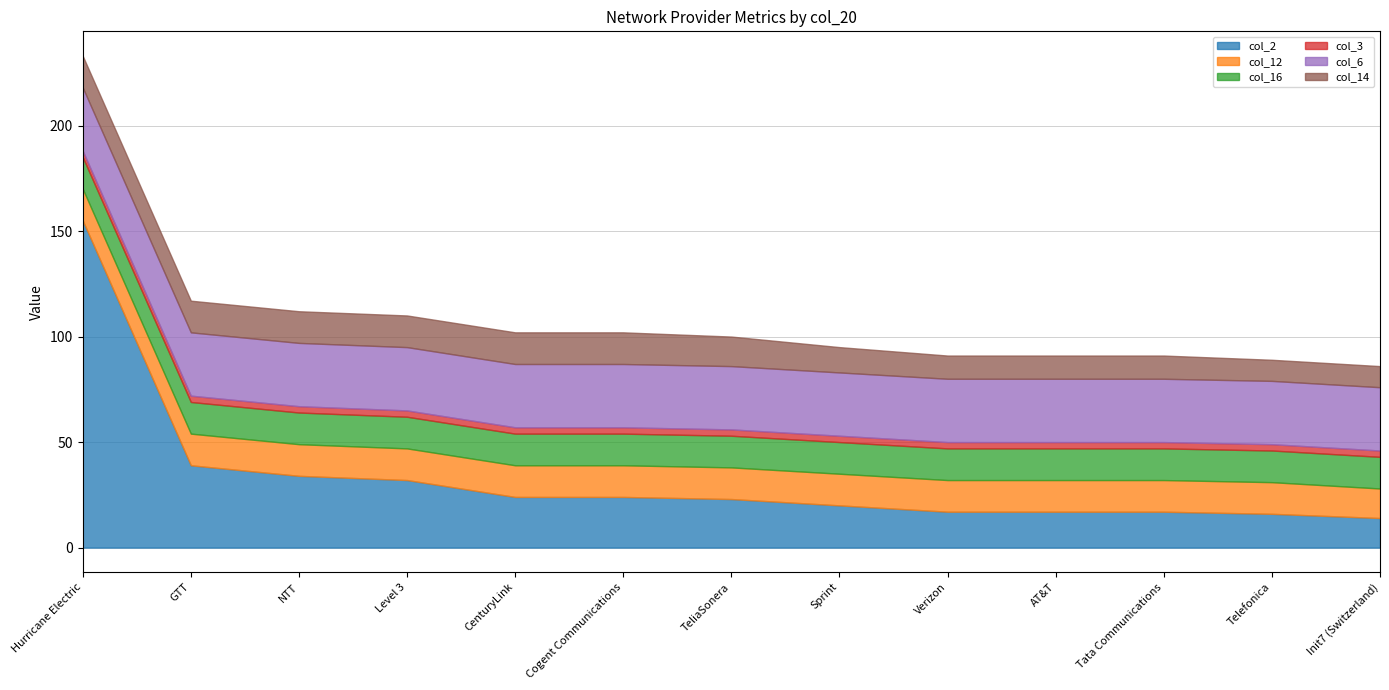

At which category is the sum across all series the highest?

Hurricane Electric